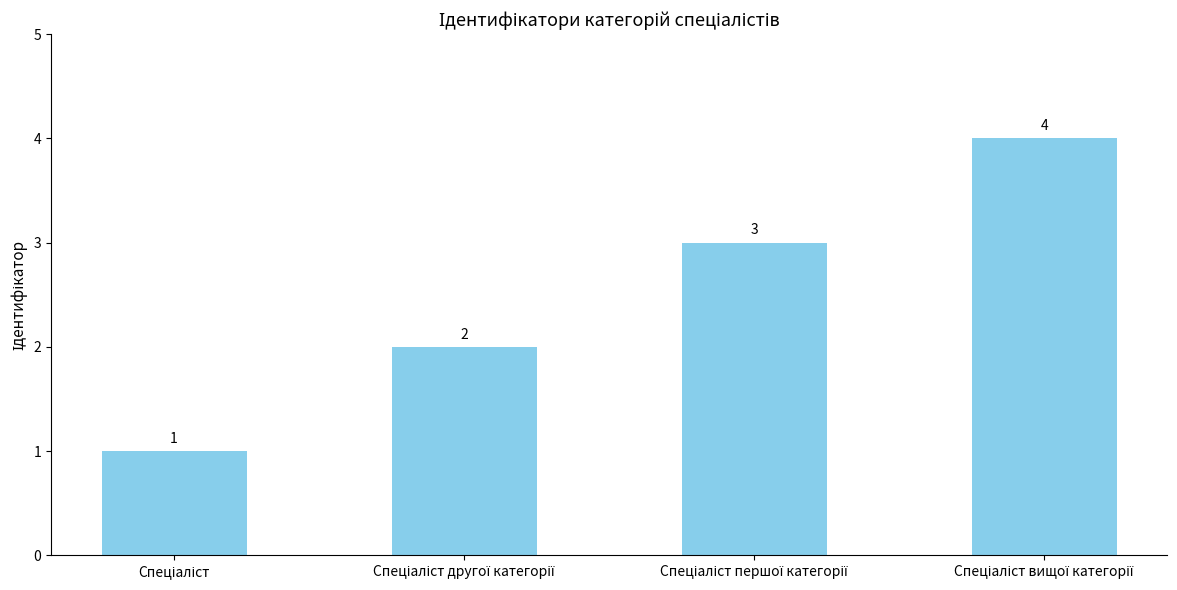

What is the value of the 1st bar from the left?

1